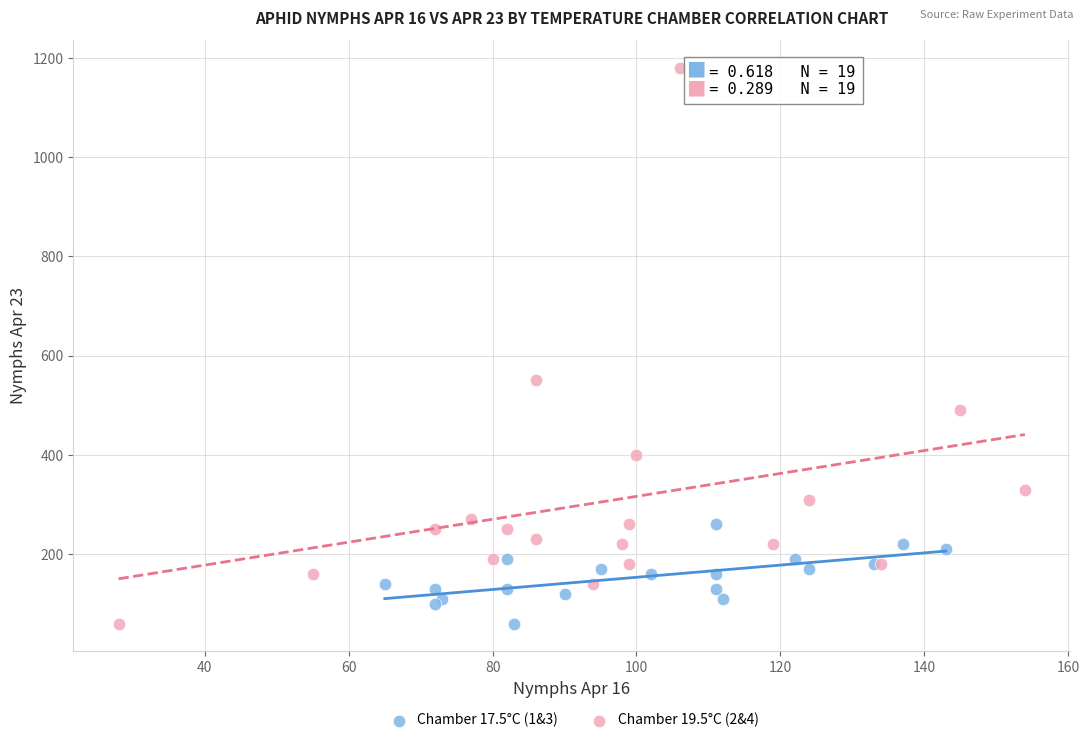

Which series contains the highest Y value?

Chamber 19.5°C (2&4)